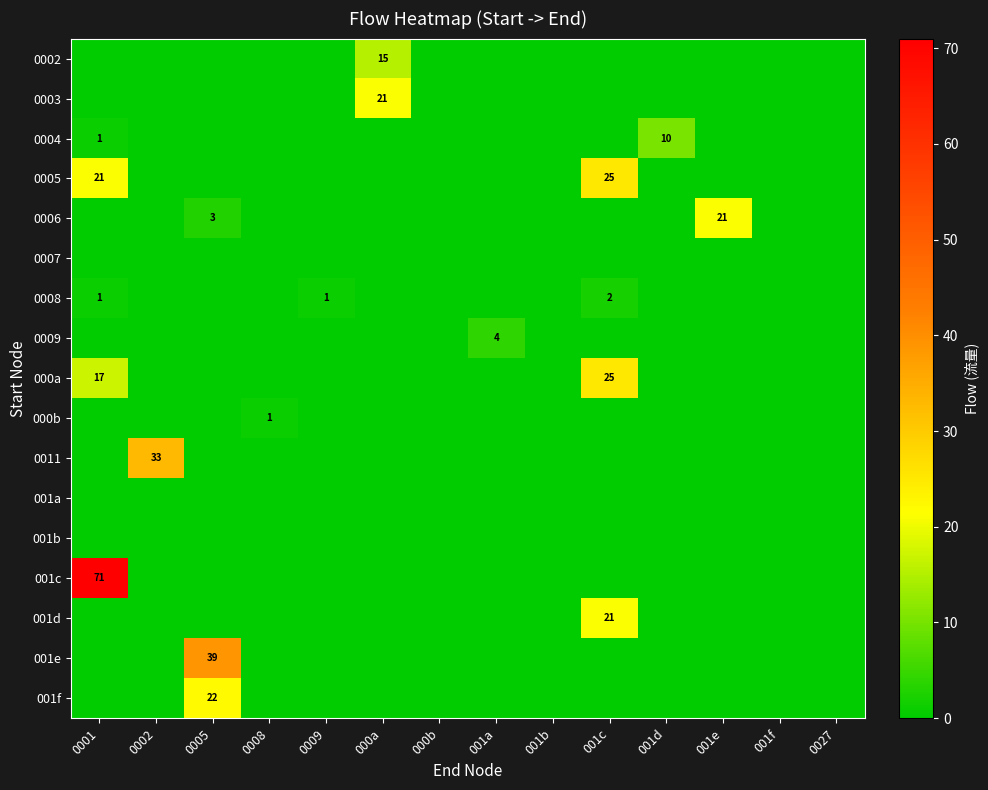

At which category is the sum across all series the highest?

0001